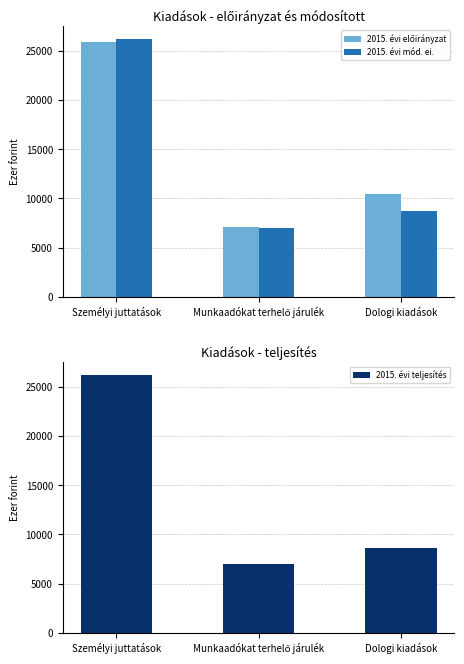

At how many categories does at least one series exceed 15351?

1